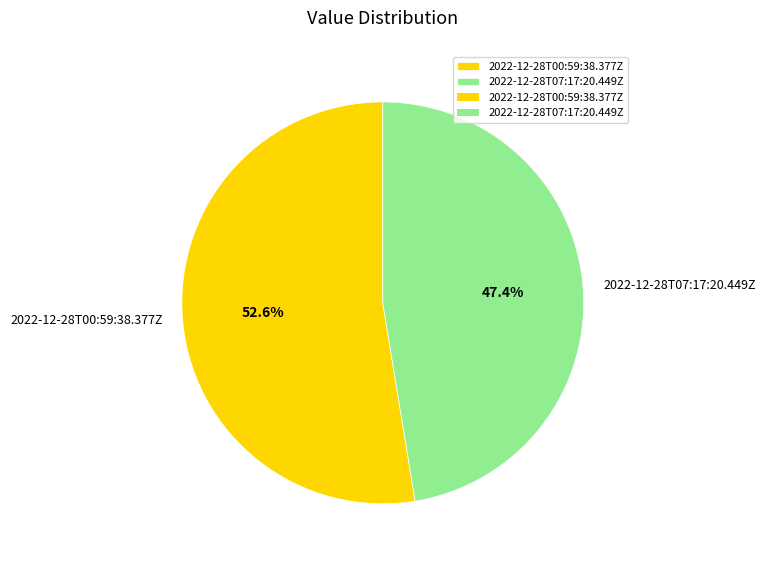

What percentage is the 2022-12-28T00:59:38.377Z slice, to the nearest percent?

53%